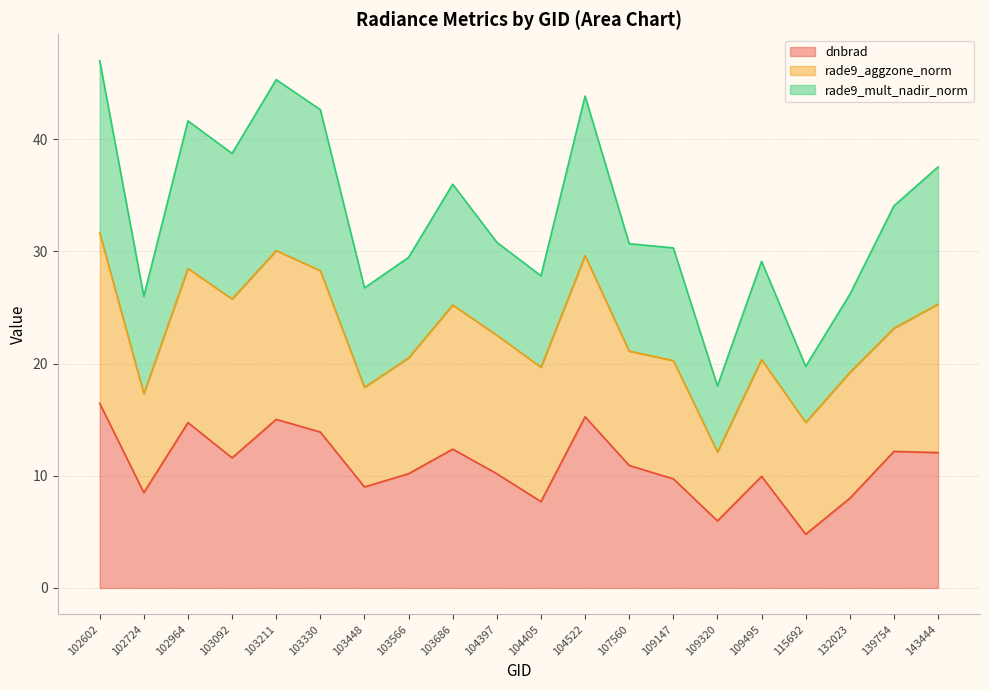

The value of dnbrad at 107560 is 10.9. True or false?

True